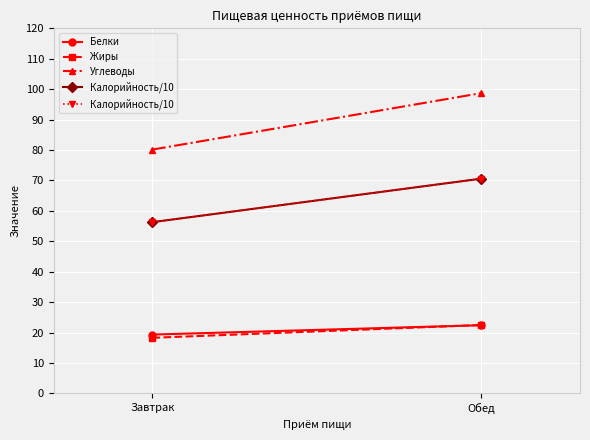

Which category has the highest value in the Калорийность/10 series?

Обед